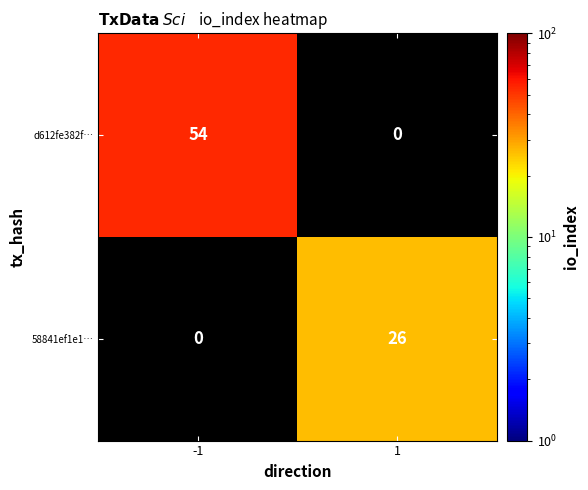

The value of d612fe382f… at -1 is 54. True or false?

True